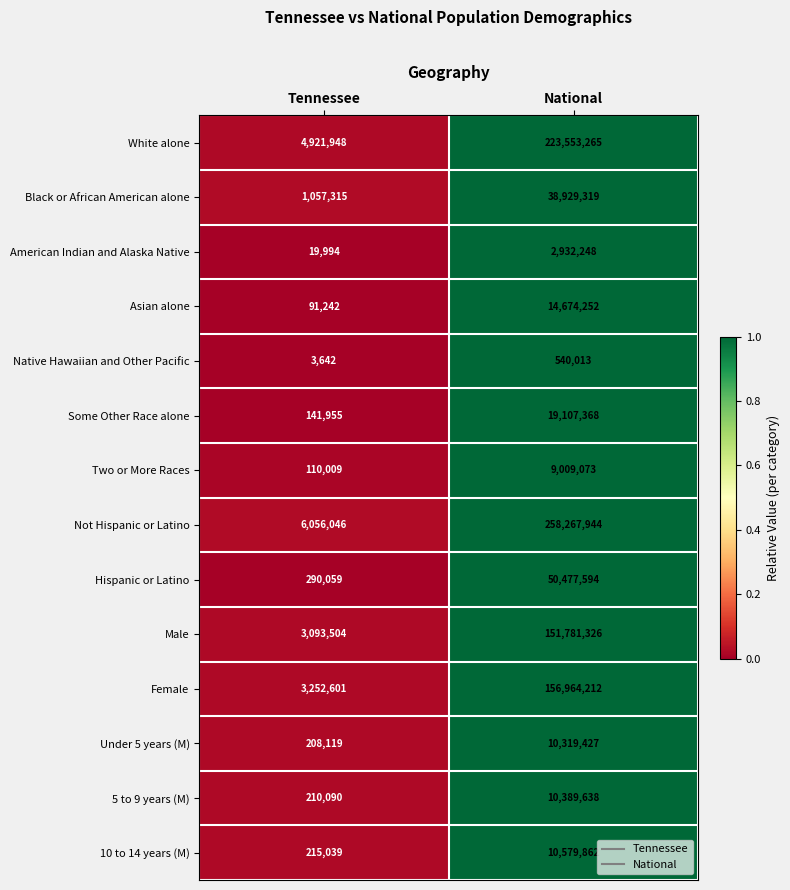

What is the sum of the Black or African American alone values at Tennessee and National?

39986634